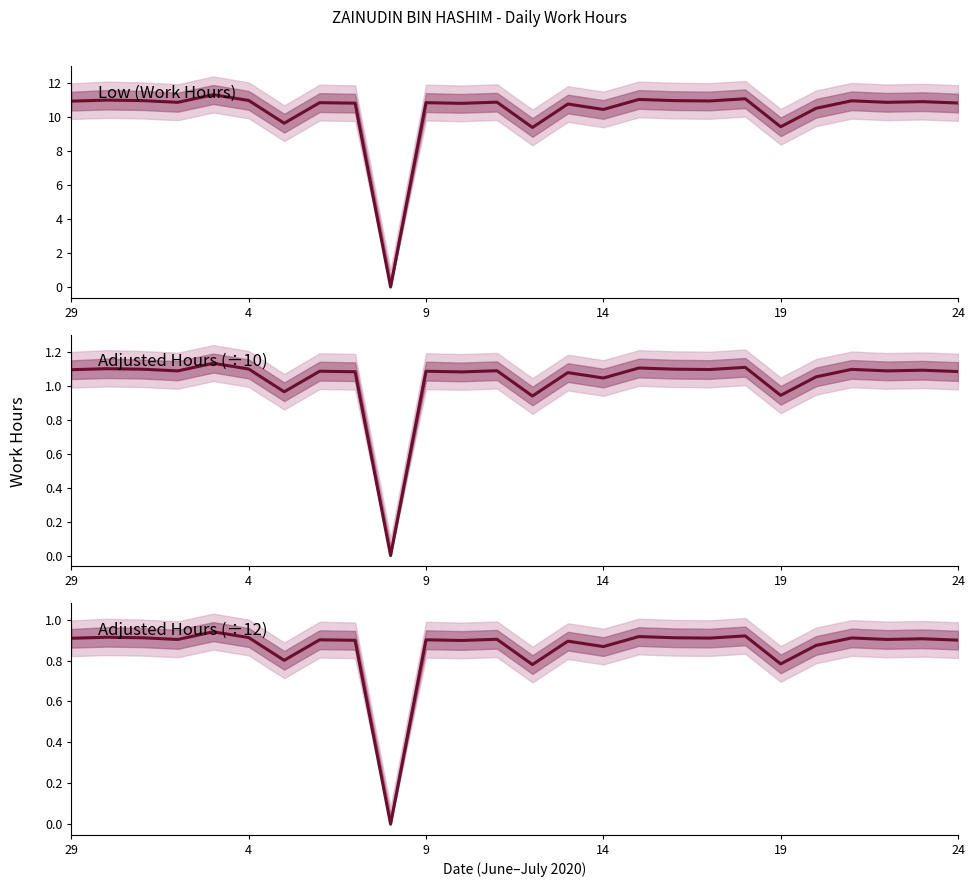

What is the value of the 11th point from the left?

0.9